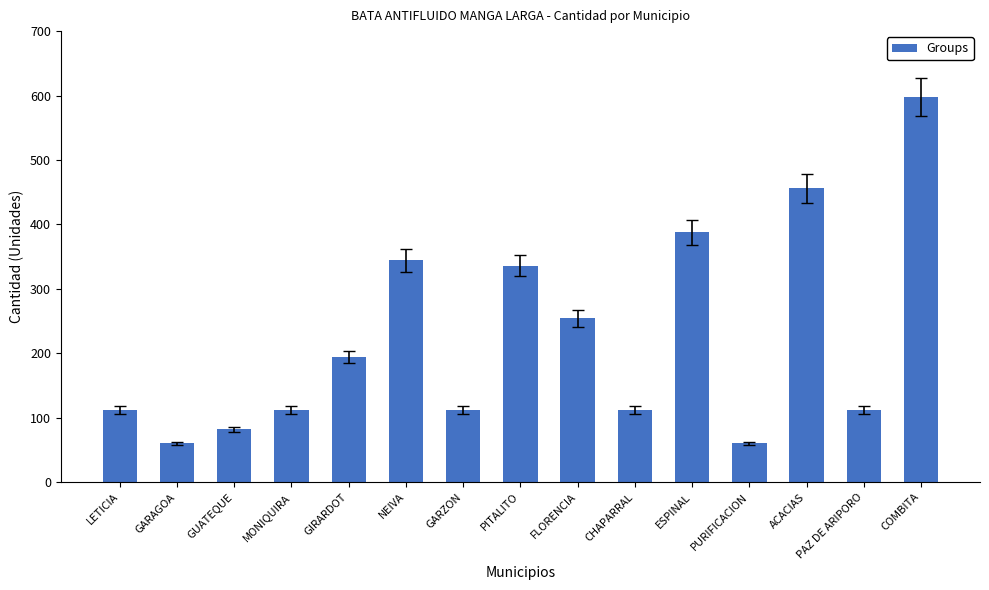

What position from the right is ESPINAL?

5